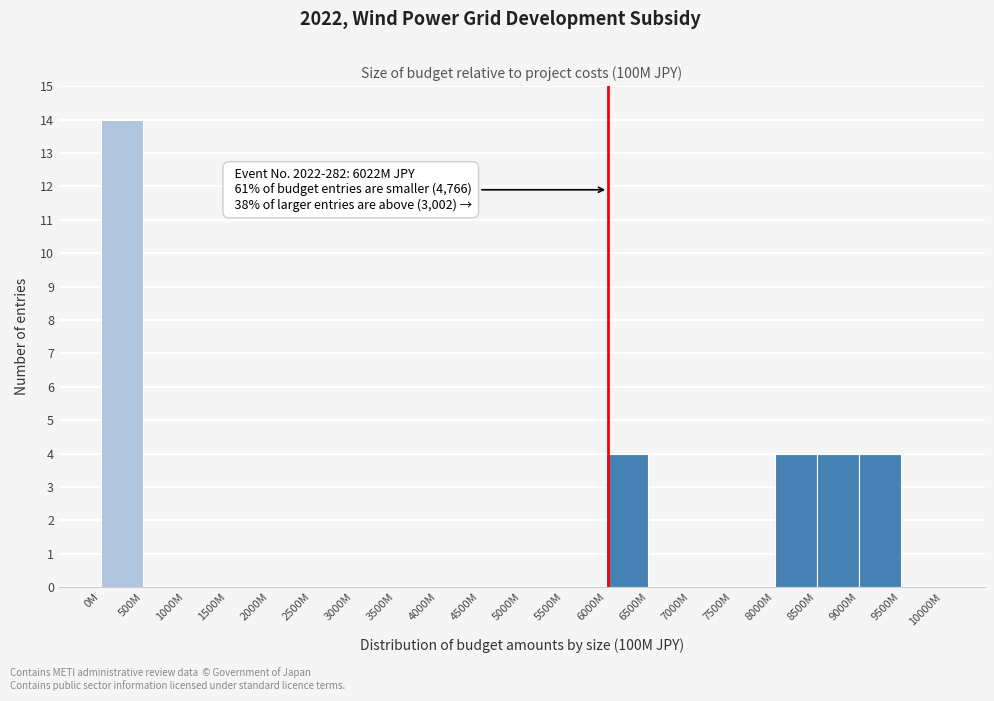

Reading left to right, transcribe all the data shown in this chart.

0M=14	500M=0	1000M=0	1500M=0	2000M=0	2500M=0	3000M=0	3500M=0	4000M=0	4500M=0	5000M=0	5500M=0	6000M=4	6500M=0	7000M=0	7500M=0	8000M=4	8500M=4	9000M=4	9500M=0